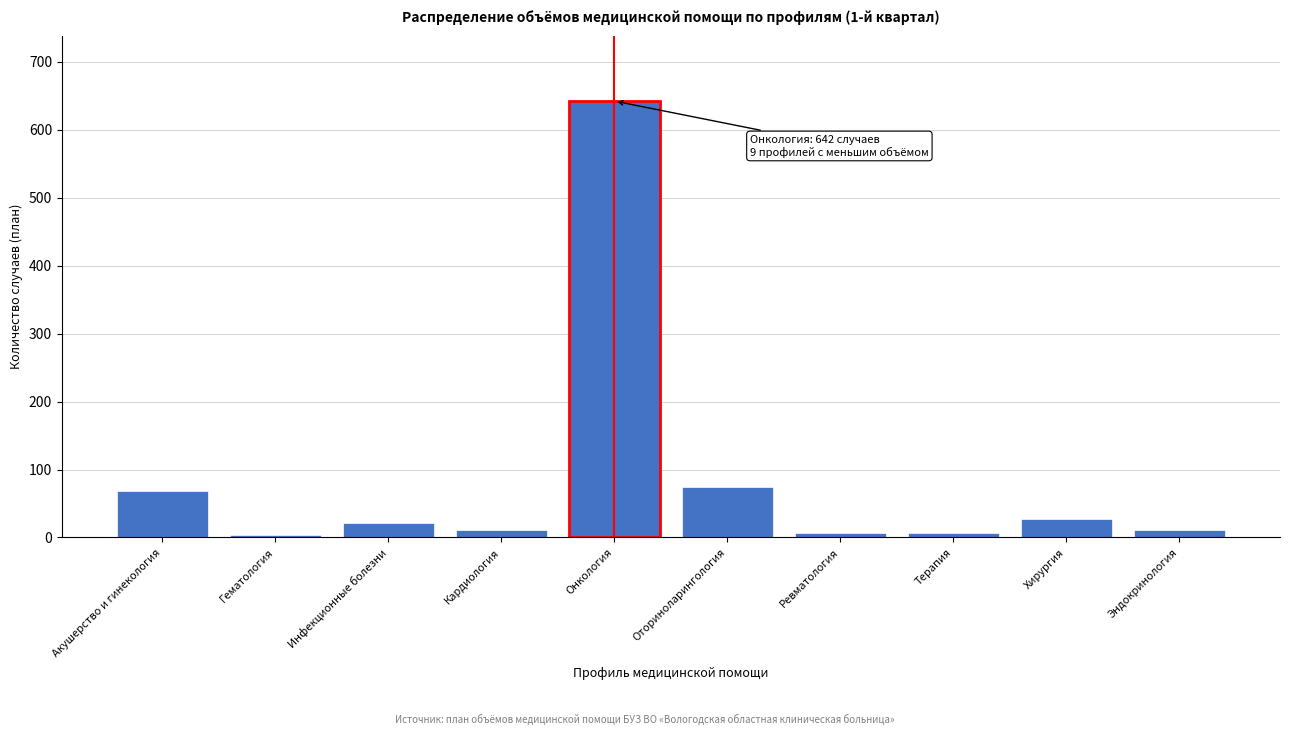

Which has a higher value, Хирургия or Ревматология?

Хирургия